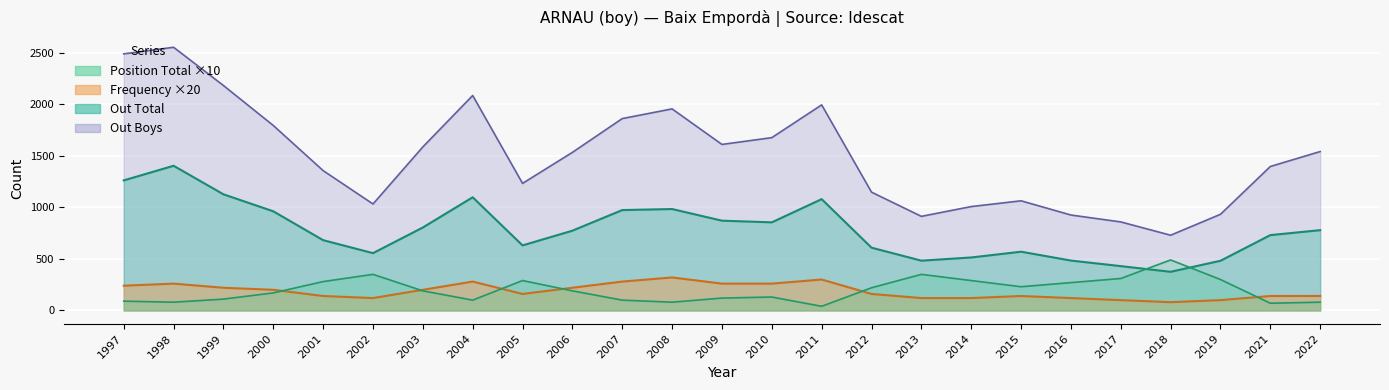

What is the value of the Frequency point at the 7th from the left?

200